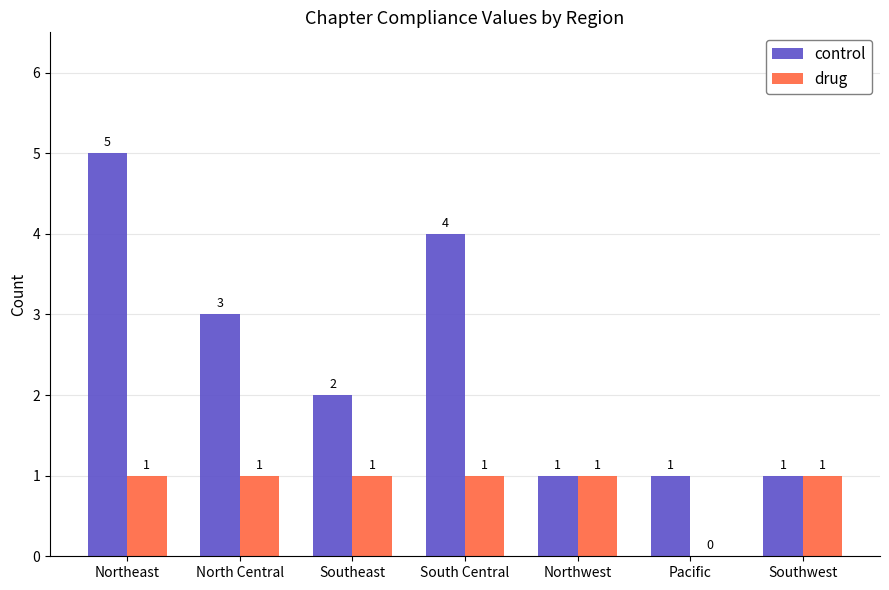

What is the sum of the control values at Northwest and Pacific?

2